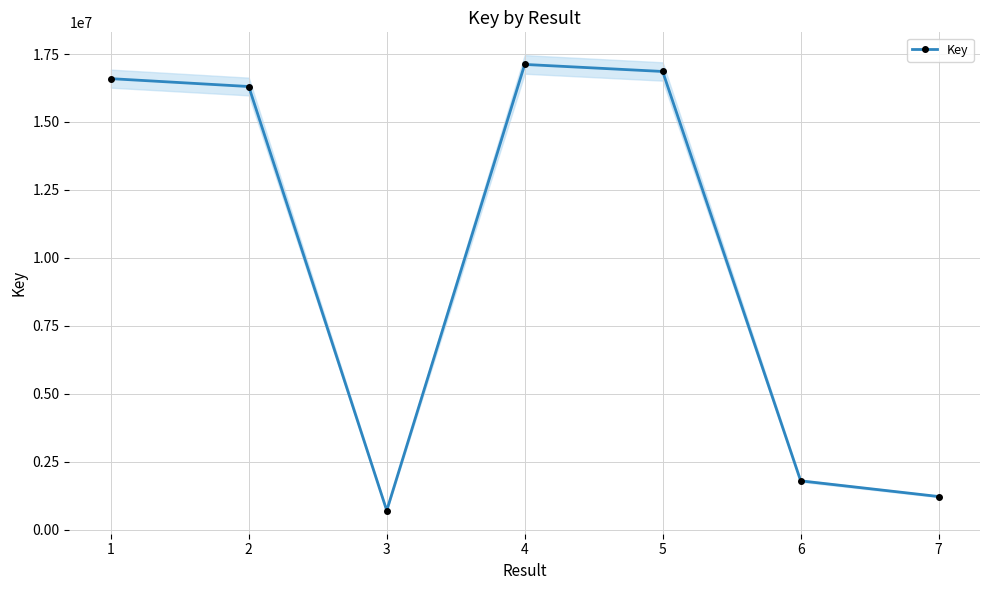

Is it true that the value at 1 is 16593514?

True